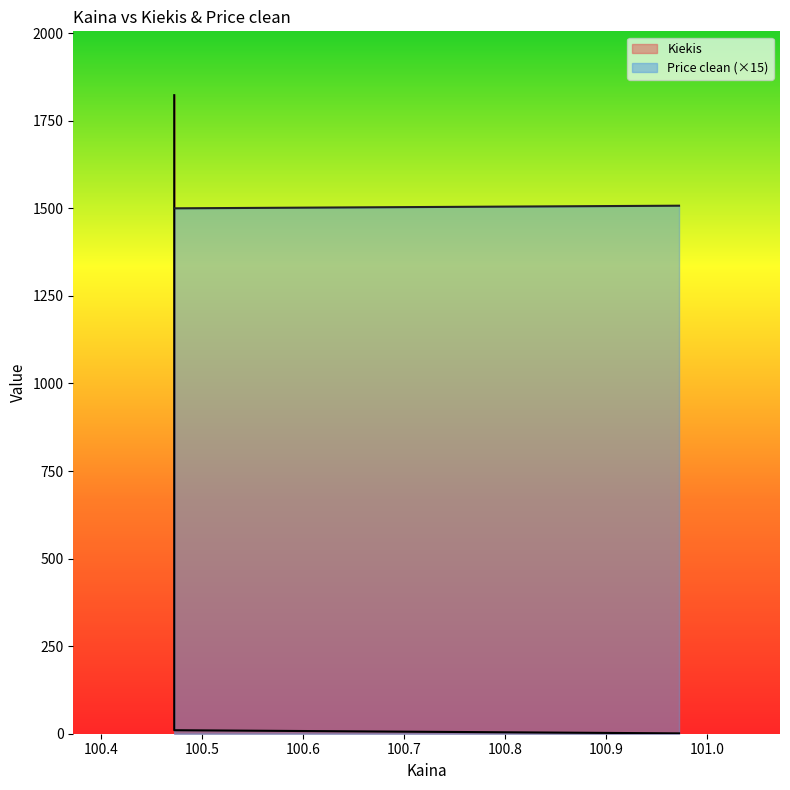

Which has a higher value, 100.972222 or 100.472222?

100.472222